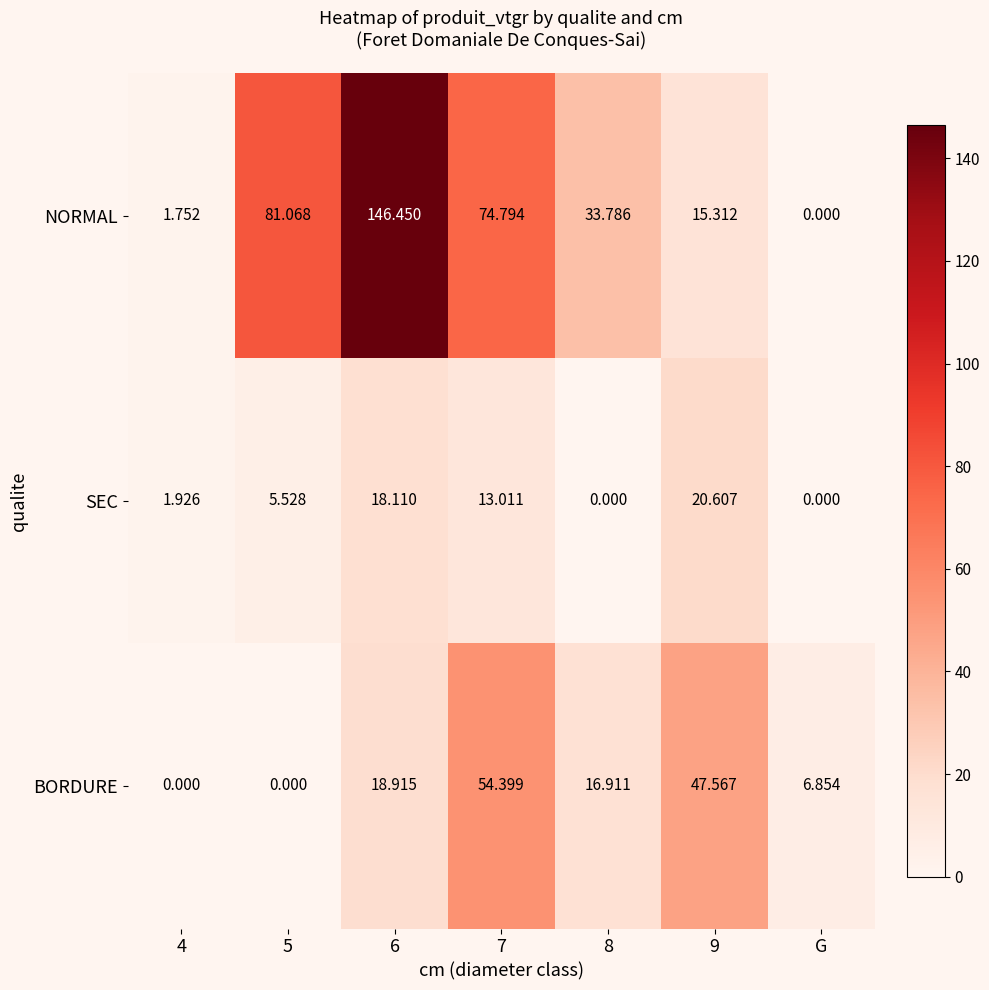

List the series in order of their peak value, lowest first.

SEC, BORDURE, NORMAL